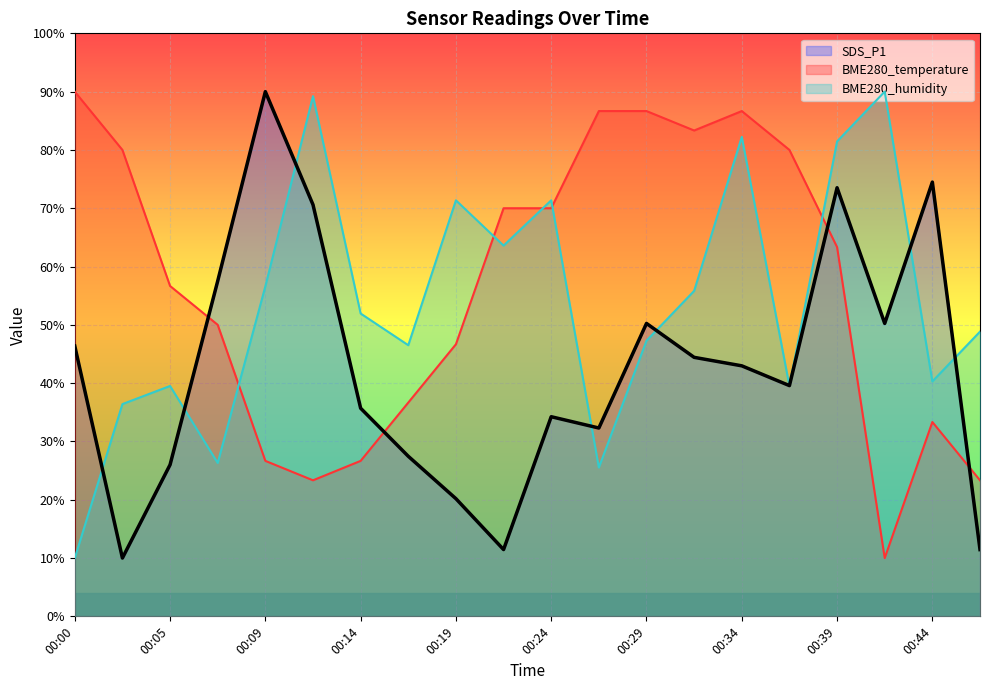

What is the sum of the BME280_temperature values at 00:29 and 00:07?

136.7